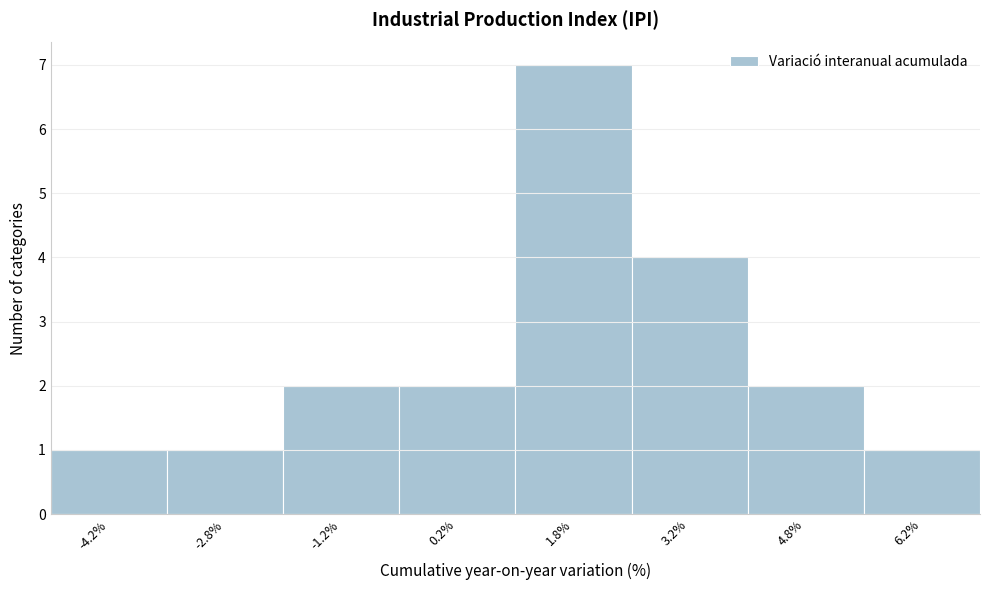

Reading left to right, transcribe this chart: for each bar, give the range it covers on the x-axis and its height. Neither the bar edges nor the heights are printed on the chart, so give them approximately, as read against the axes.

-5.0 to -3.5: 1
-3.5 to -2.0: 1
-2.0 to -0.5: 2
-0.5 to 1.0: 2
1.0 to 2.5: 7
2.5 to 4.0: 4
4.0 to 5.5: 2
5.5 to 7.0: 1